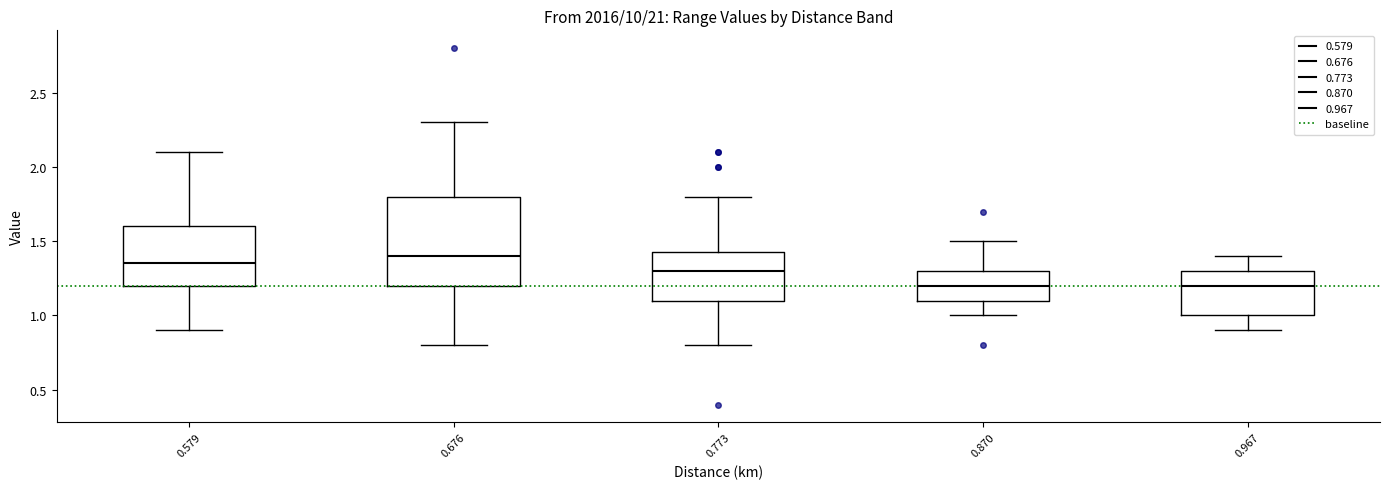

Reading left to right, transcribe this box plot: for each box, give where its median line is, the range the box spans, and where its two whiskers end, as read against the y-axis. The values are not printed on the chart, so give them approximately, as read against the axis.

0.579: median 1.35, box 1.20 to 1.60, whiskers 0.90 to 2.10
0.676: median 1.40, box 1.20 to 1.80, whiskers 0.80 to 2.30
0.773: median 1.30, box 1.10 to 1.45, whiskers 0.80 to 1.80
0.870: median 1.20, box 1.10 to 1.30, whiskers 1.00 to 1.50
0.967: median 1.20, box 1.00 to 1.30, whiskers 0.90 to 1.40